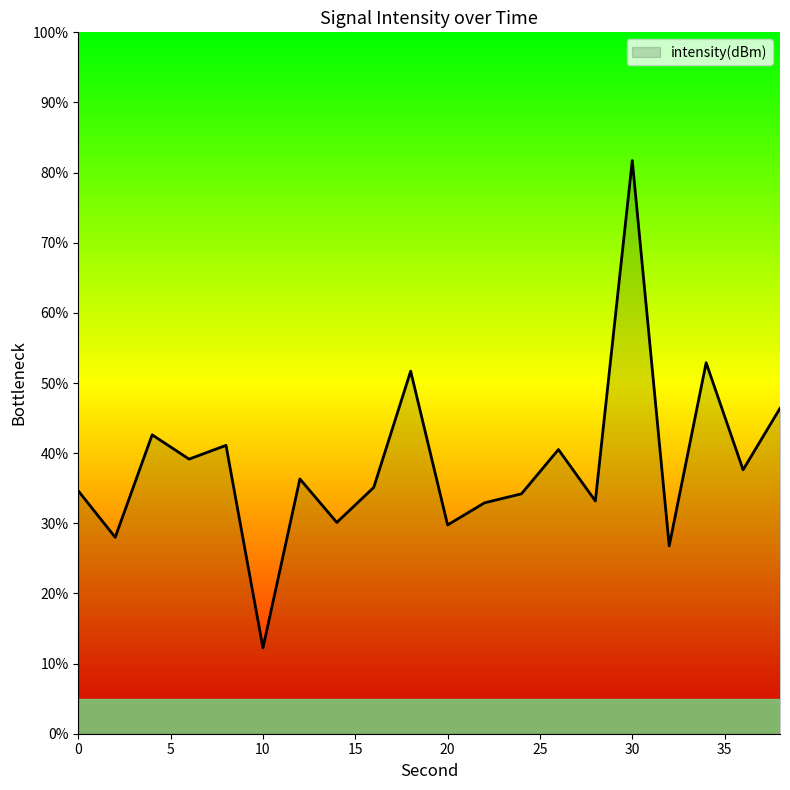

What is the difference between the maximum and second lowest values?

54.9